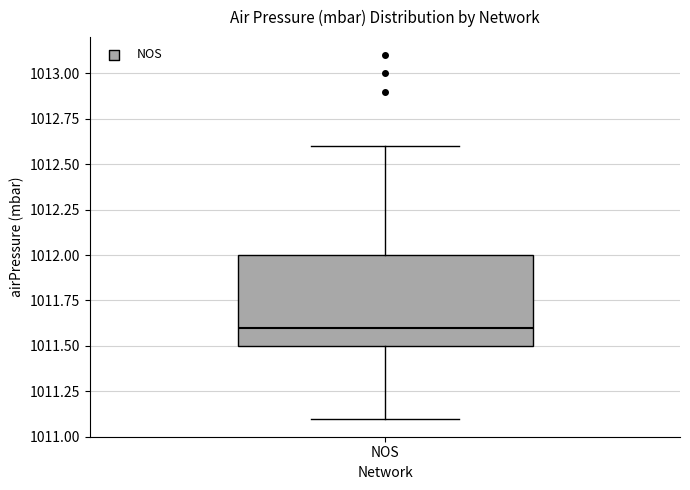

Where is the lower edge of the box for NOS on the y-axis? The values are not printed on the chart, so give them approximately, as read against the axis.

1011.5